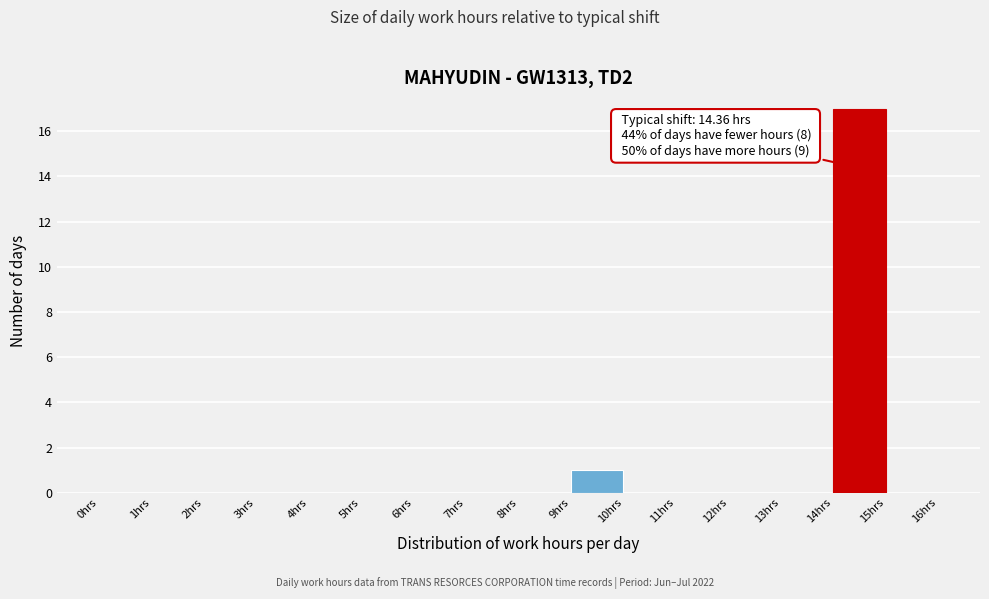

Over which range of the x-axis is the bar tallest?

14 to 15